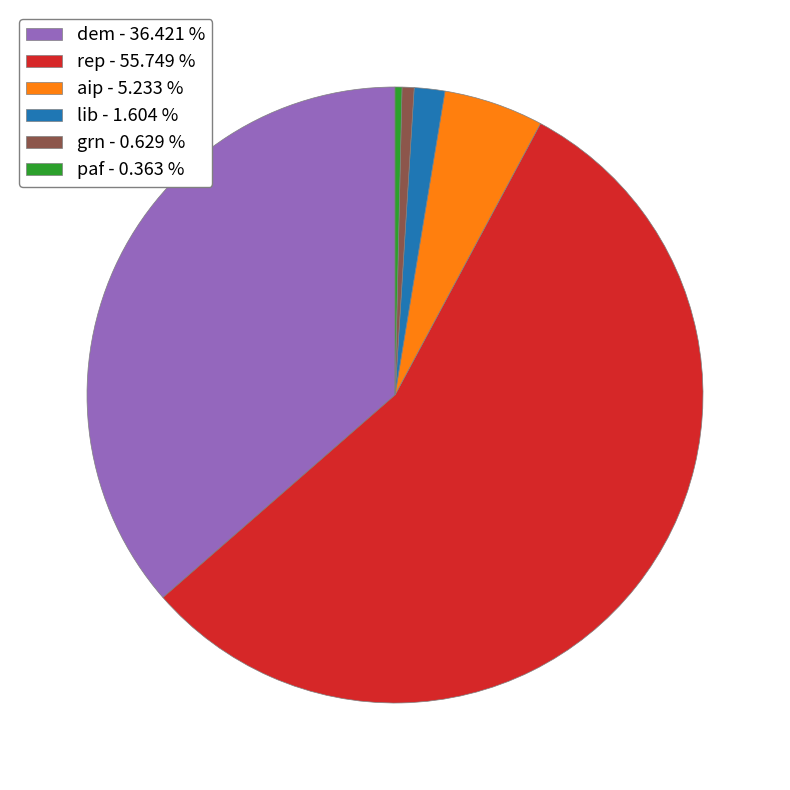

Do lib - 1.604 % and paf - 0.363 % together represent more than half of the pie?

No